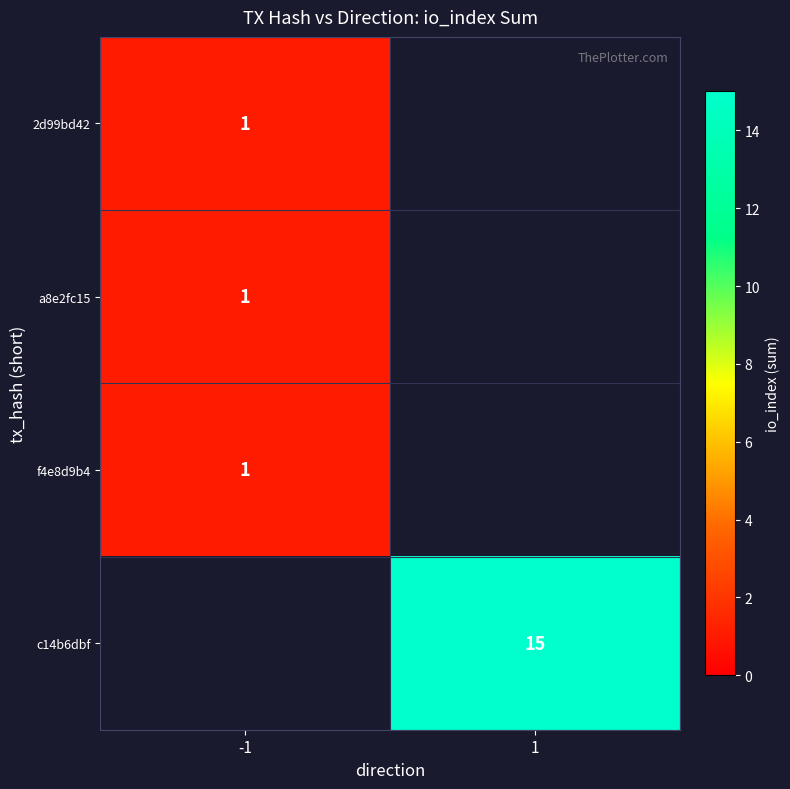

True or false: c14b6dbf has a value of 15 at 1.

True